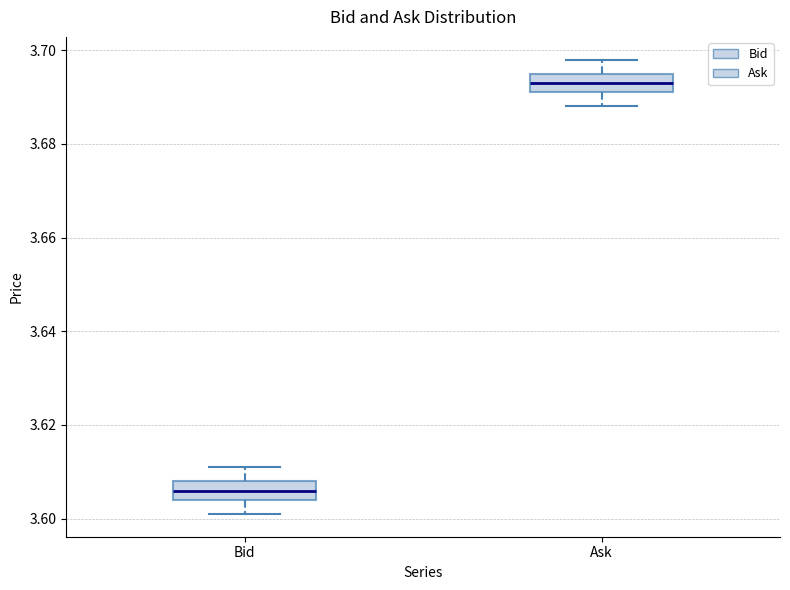

Reading left to right, read every box against the y-axis: the position of its median line, the range the box covers, and the ends of its whiskers. The values are not printed on the chart, so give them approximately, as read against the axis.

Bid: median 3.606, box 3.604 to 3.608, whiskers 3.602 to 3.612
Ask: median 3.694, box 3.692 to 3.696, whiskers 3.688 to 3.698